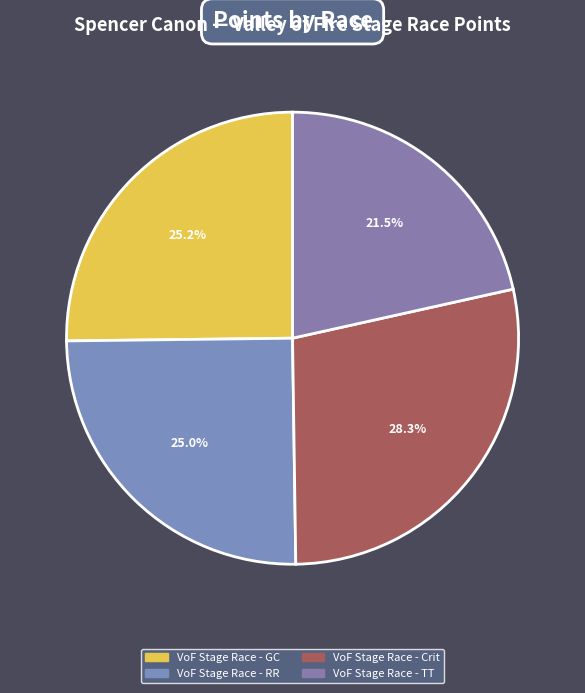

How many slices are in this pie chart?

4